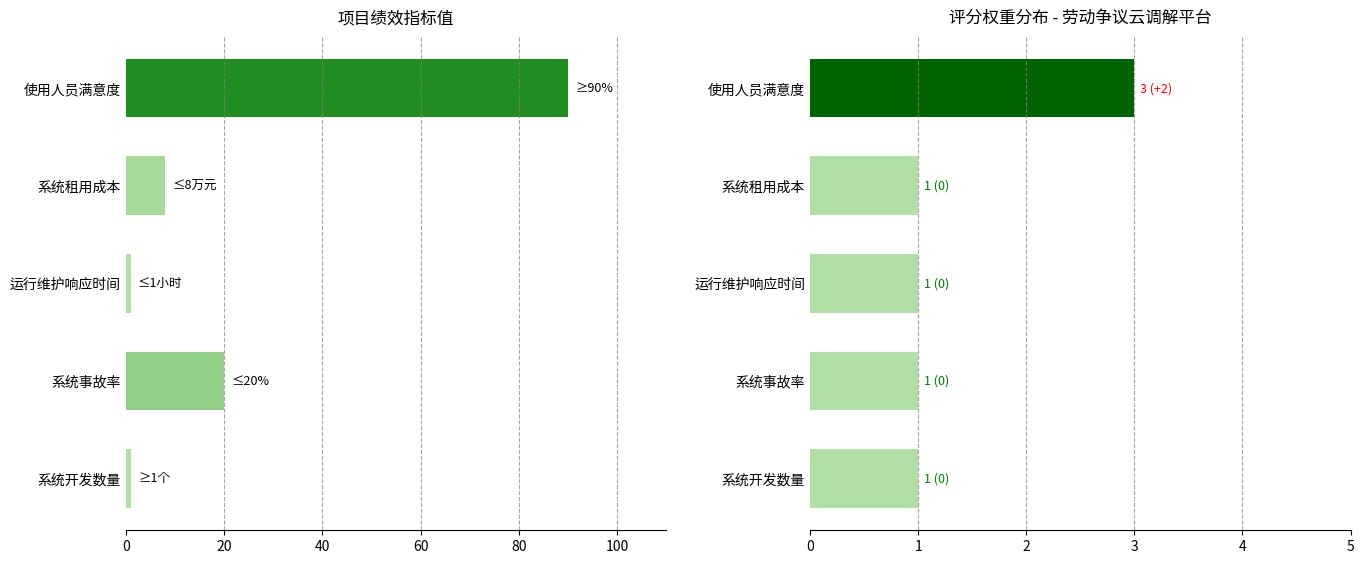

At 系统开发数量, list the series in order from smallest to largest.

指标值, 评分权重